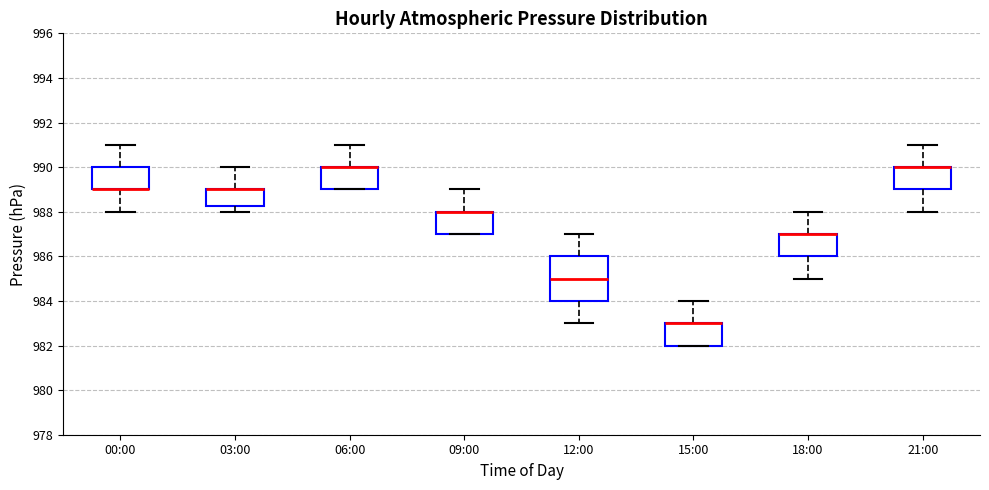

Where is the lower edge of the box for 12:00 on the y-axis? The values are not printed on the chart, so give them approximately, as read against the axis.

984.0